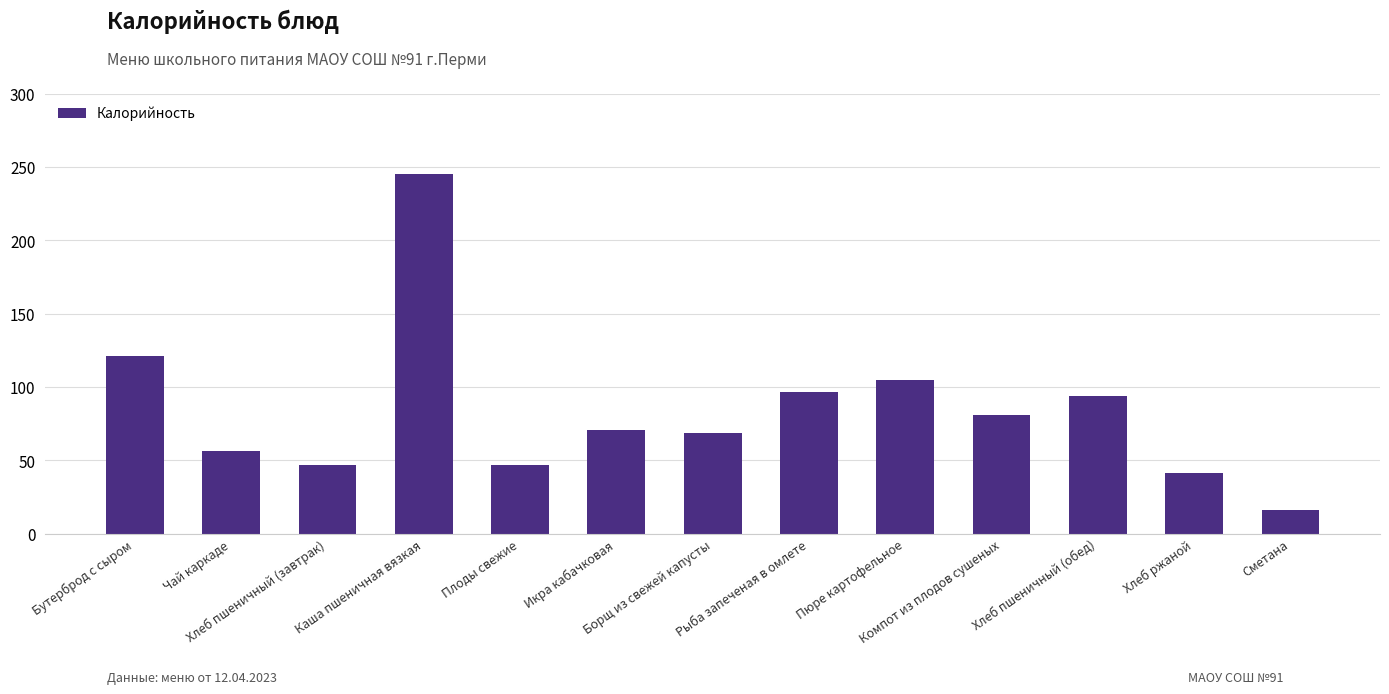

What is the difference between the maximum and minimum values?

229.6